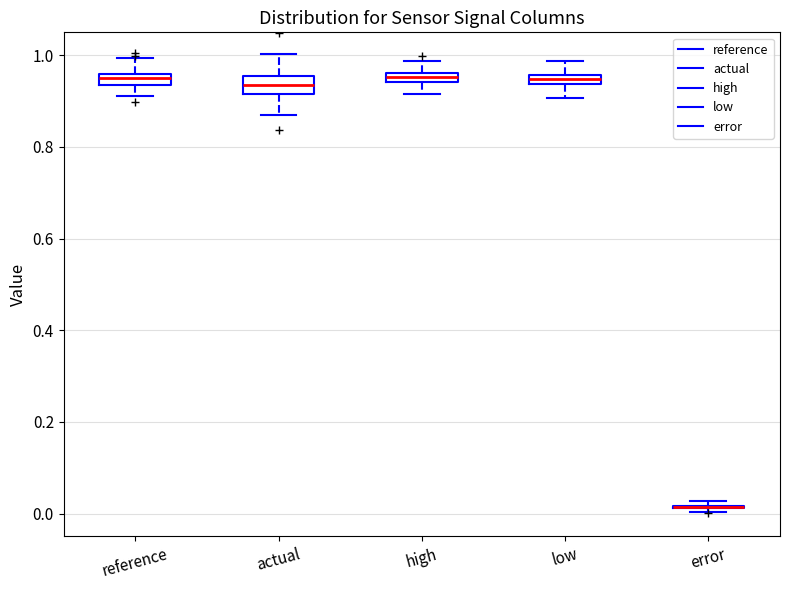

Where does the lower whisker of the box for actual end on the y-axis? The values are not printed on the chart, so give them approximately, as read against the axis.

0.86